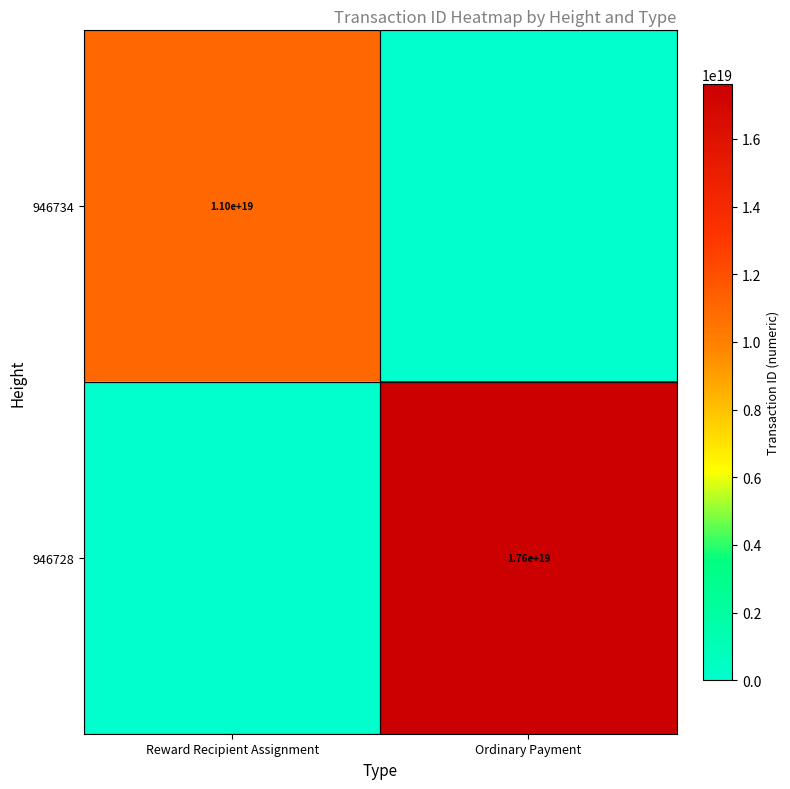

What is the total value across all series at Ordinary Payment?

17629347976713484288